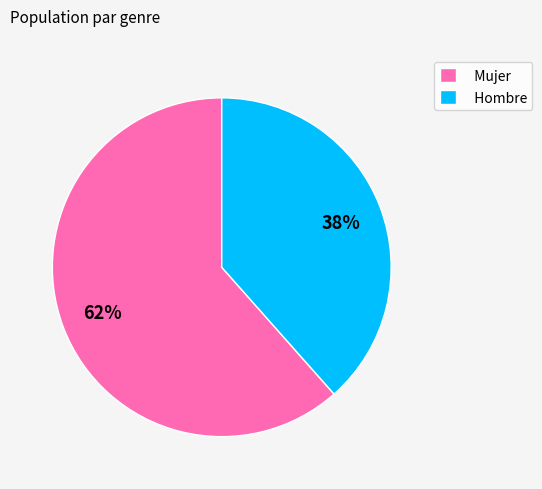

The Mujer slice represents 62% of the pie. True or false?

True